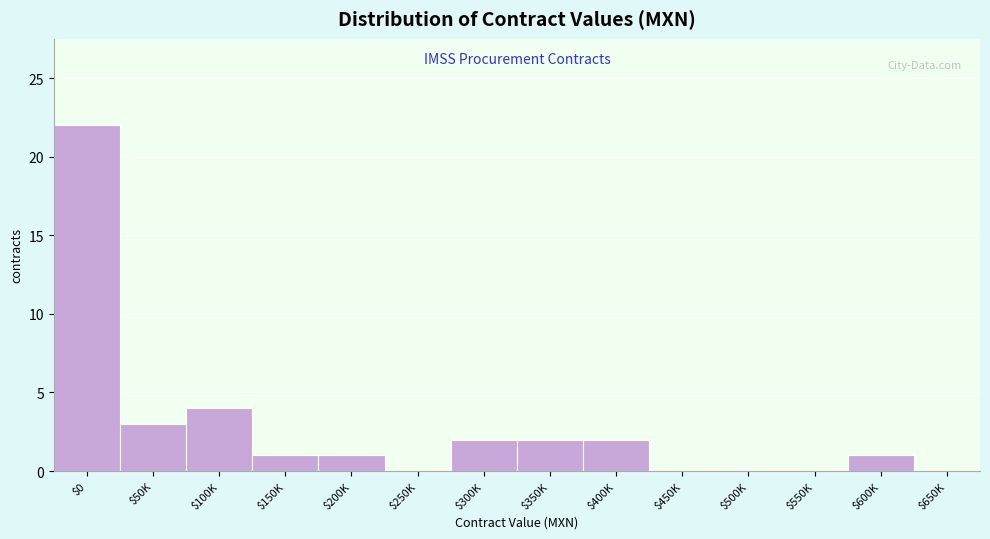

What is the maximum value shown in the chart?

22